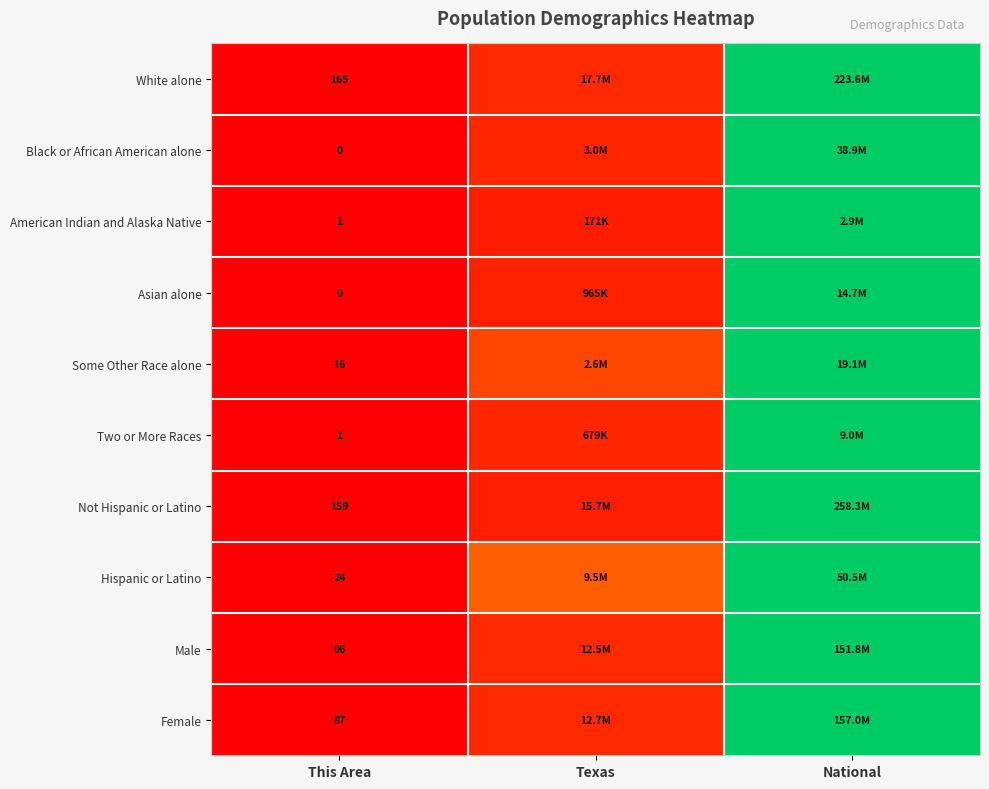

At how many categories does at least one series exceed 0?

2